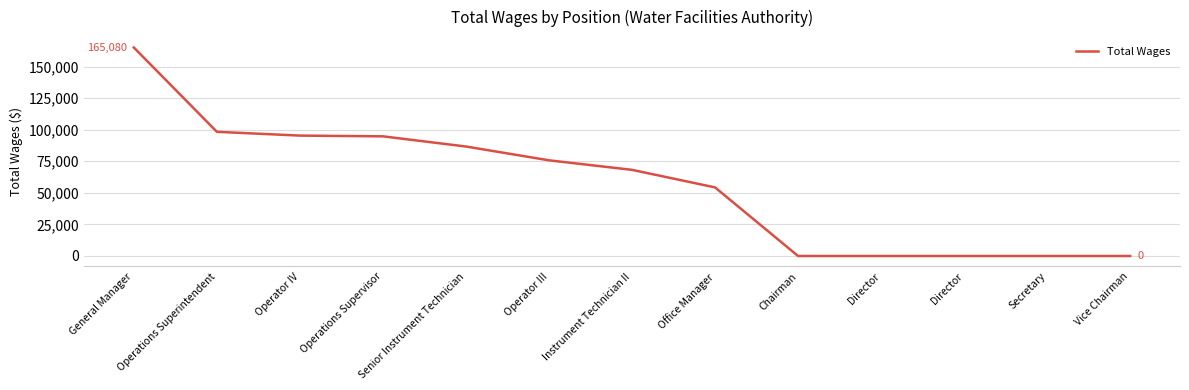

How many lines are shown in the chart?

1